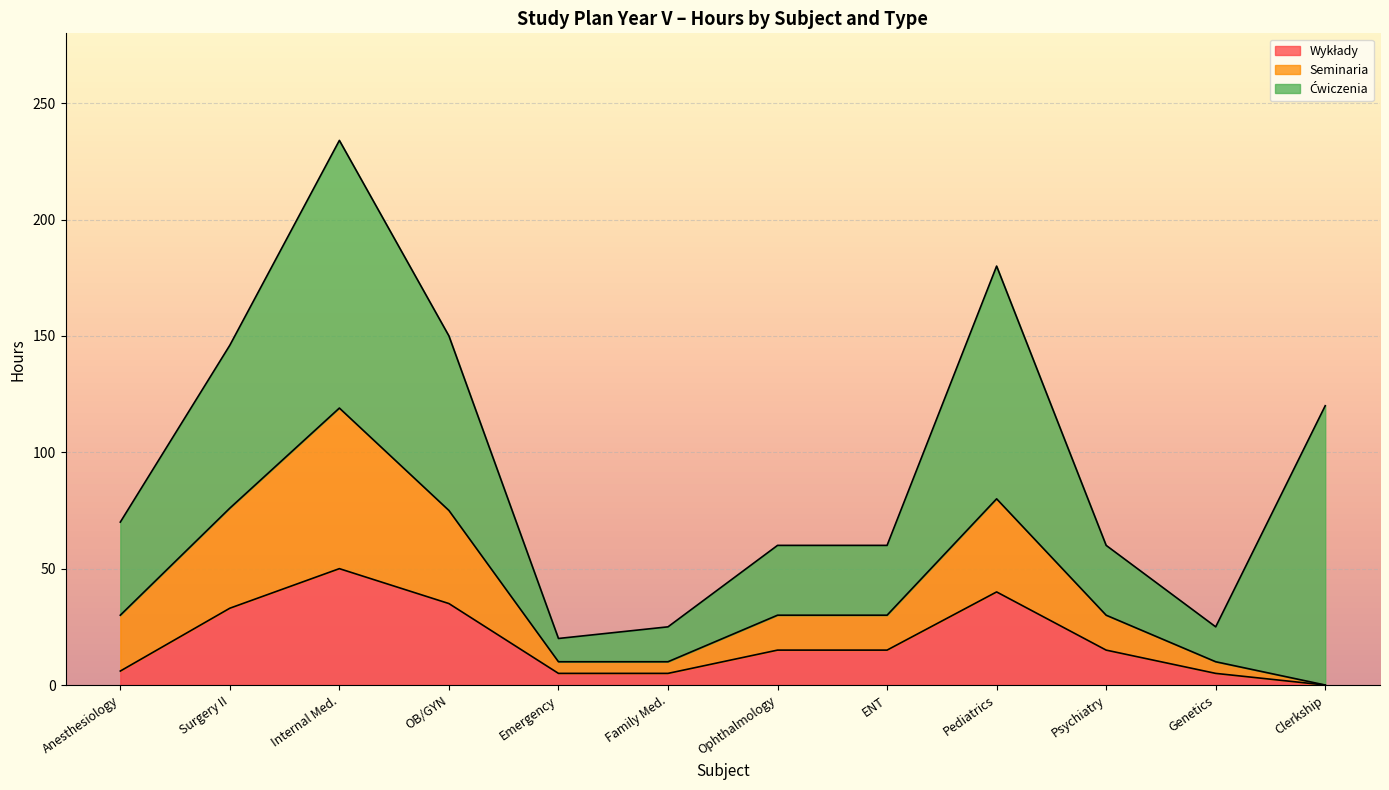

How many lines are shown in the chart?

3